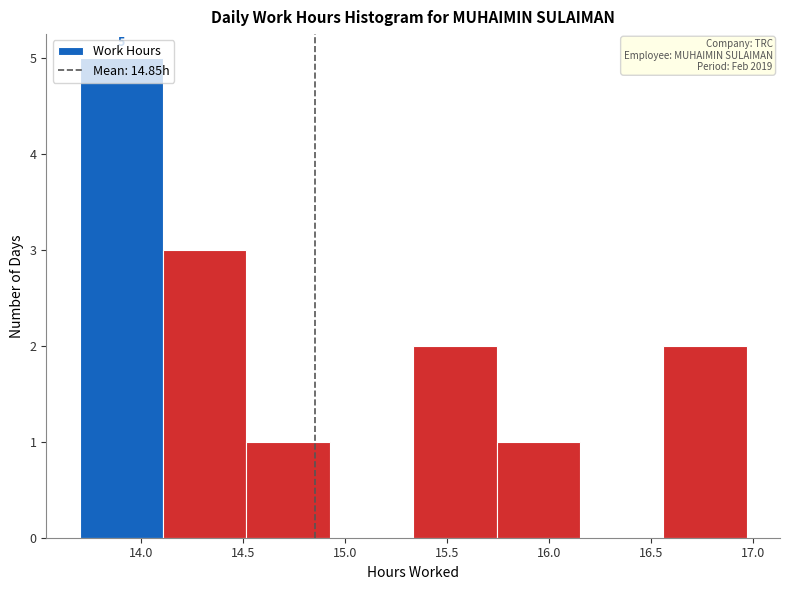

Which range on the x-axis has the tallest bar?

13.70 to 14.10